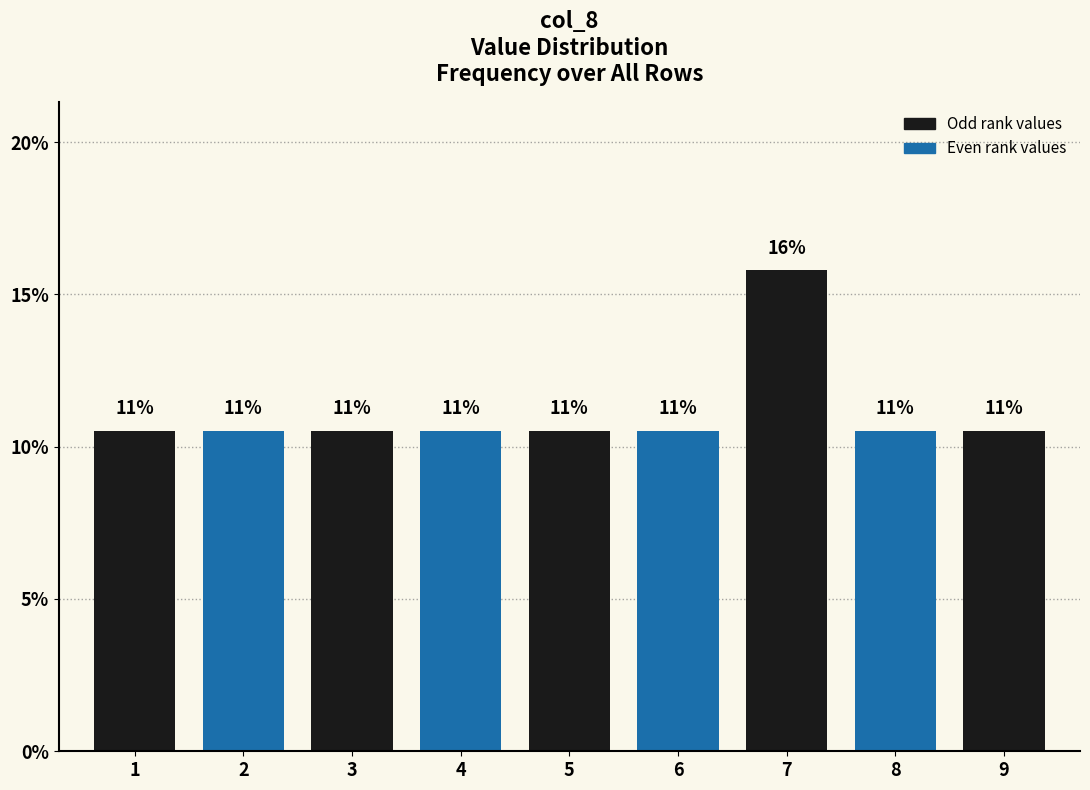

Does the chart contain any negative values?

No